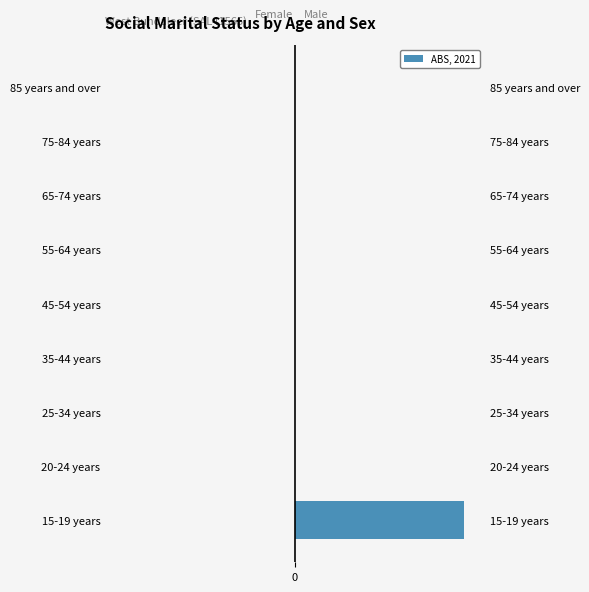

How many categories are shown in the chart?

9